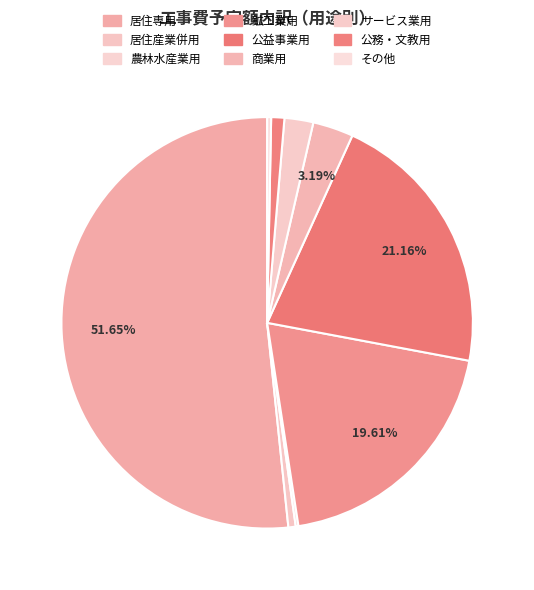

Count the number of slices in the pie.

9